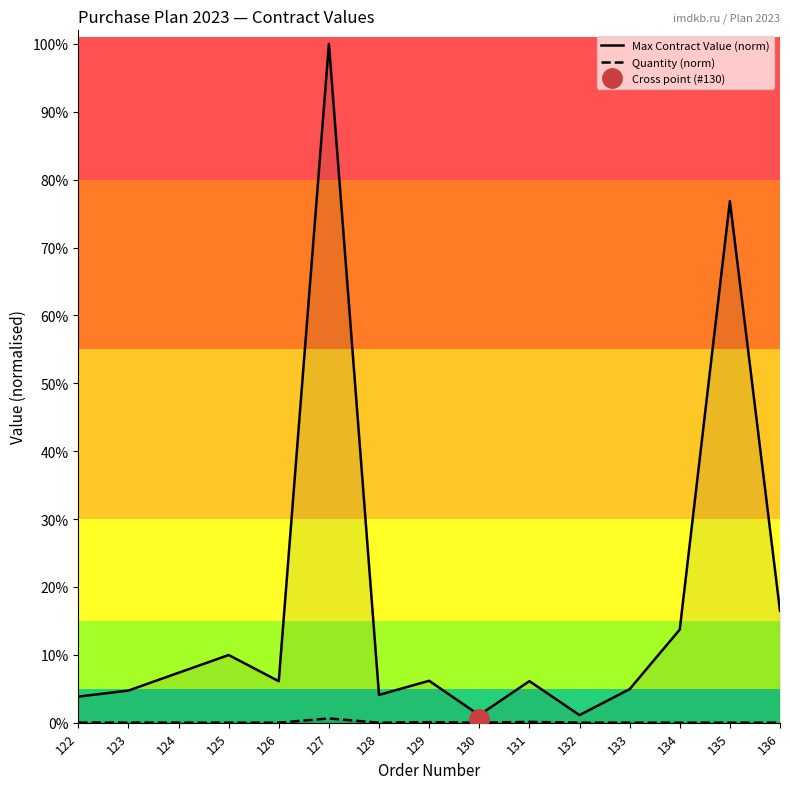

True or false: Max Contract Value (norm) and Quantity (norm) cross at least once.

False